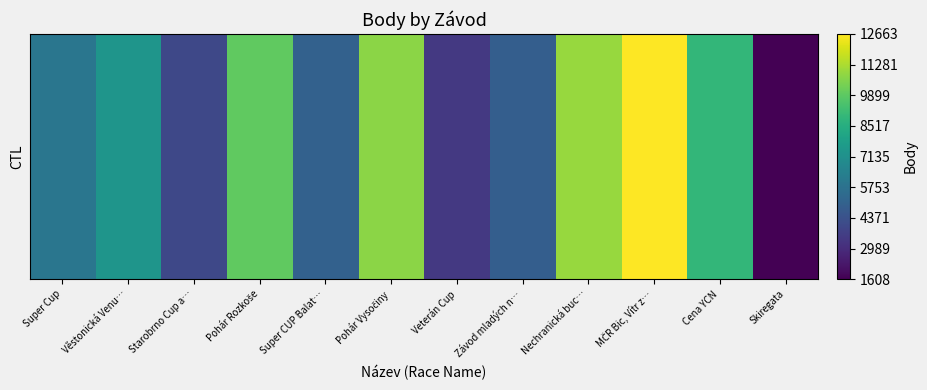

What is the sum of all values?

85612